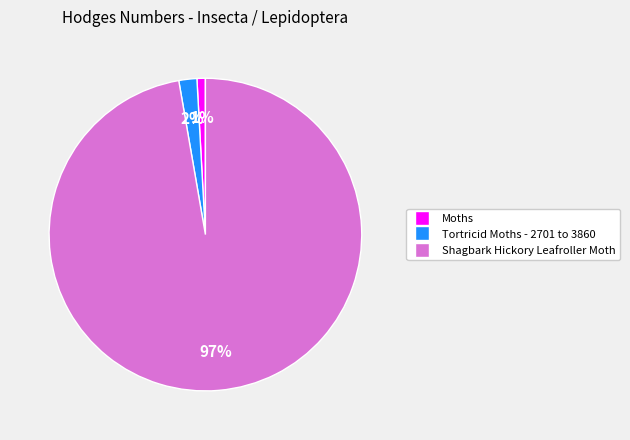

How many segments does this pie chart have?

3